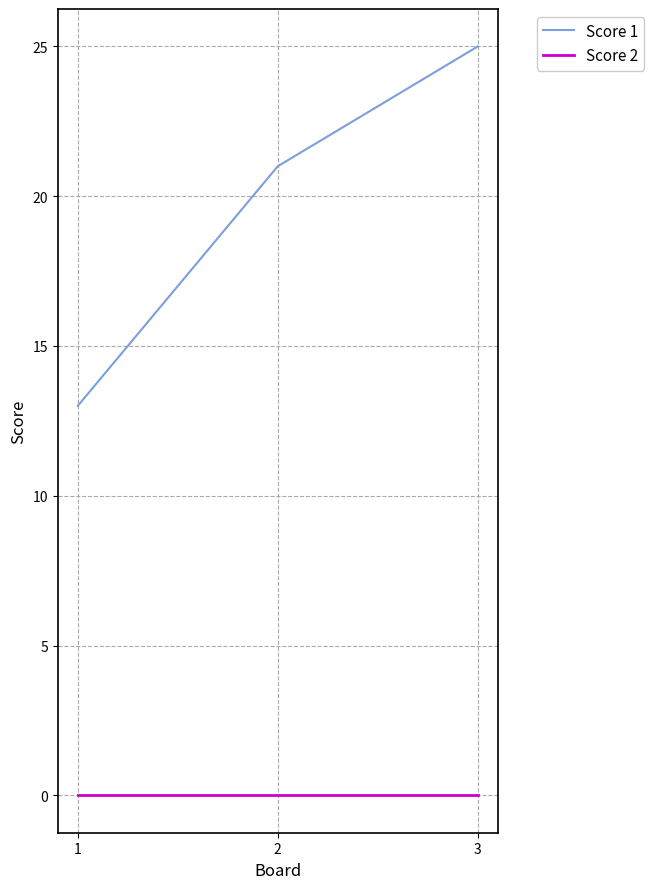

What is the total value across all series at 1?

13